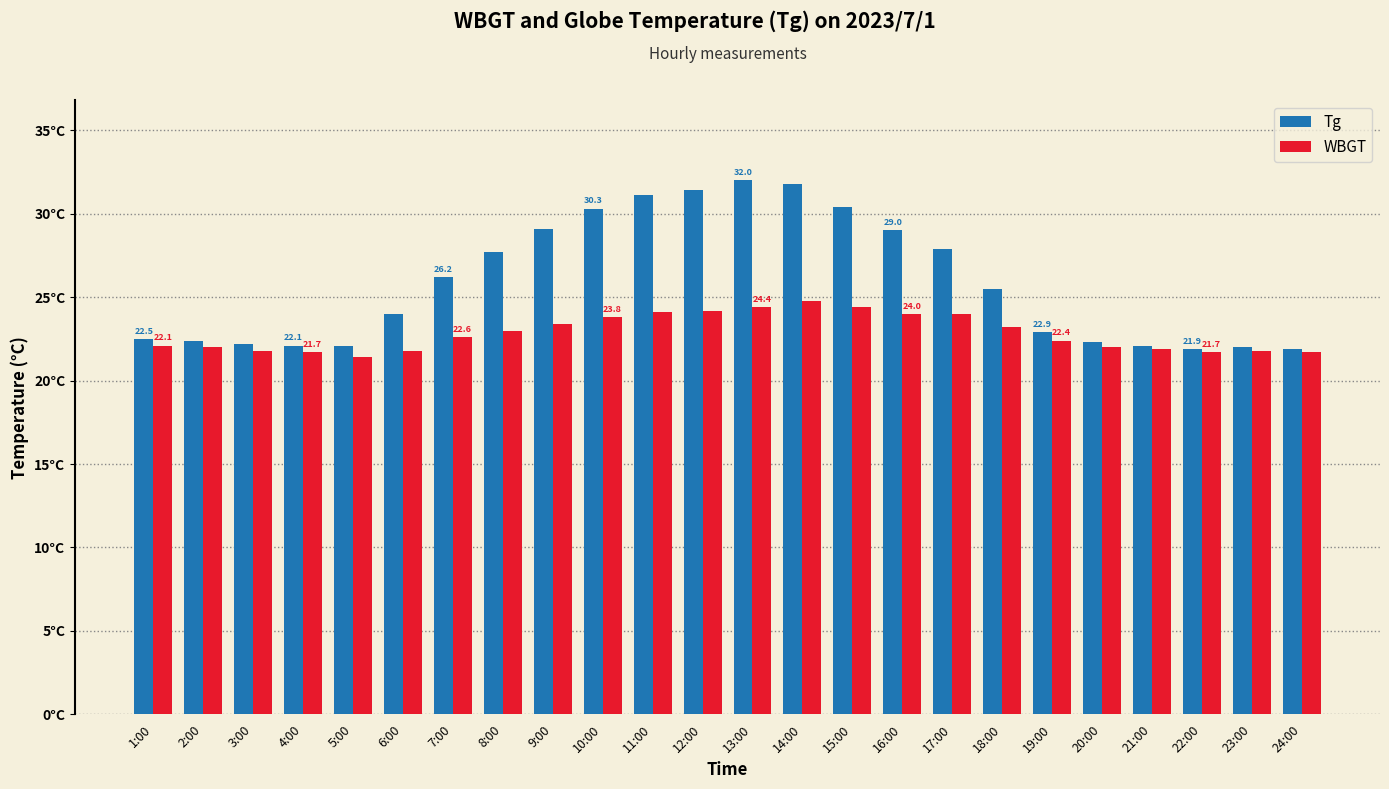

Which series changed the most between 20:00 and 23:00?

Tg